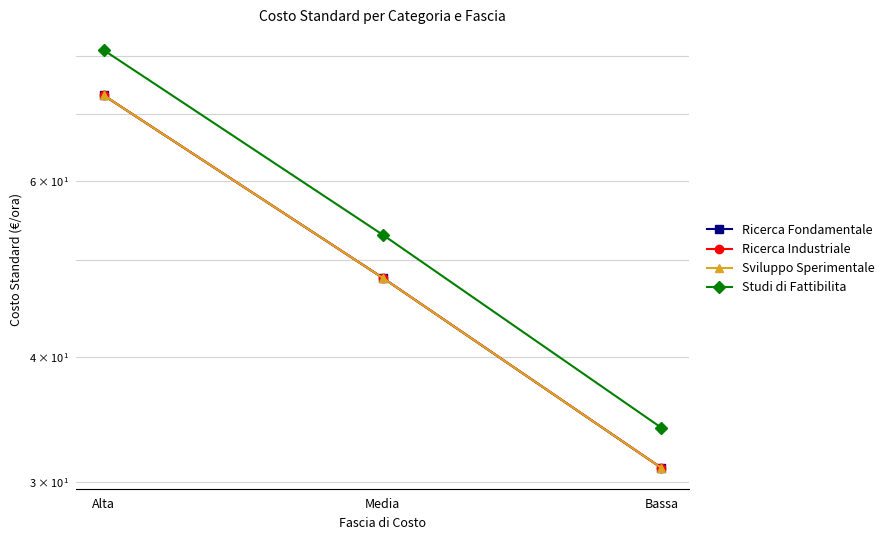

At which label does Ricerca Industriale reach its minimum?

Bassa